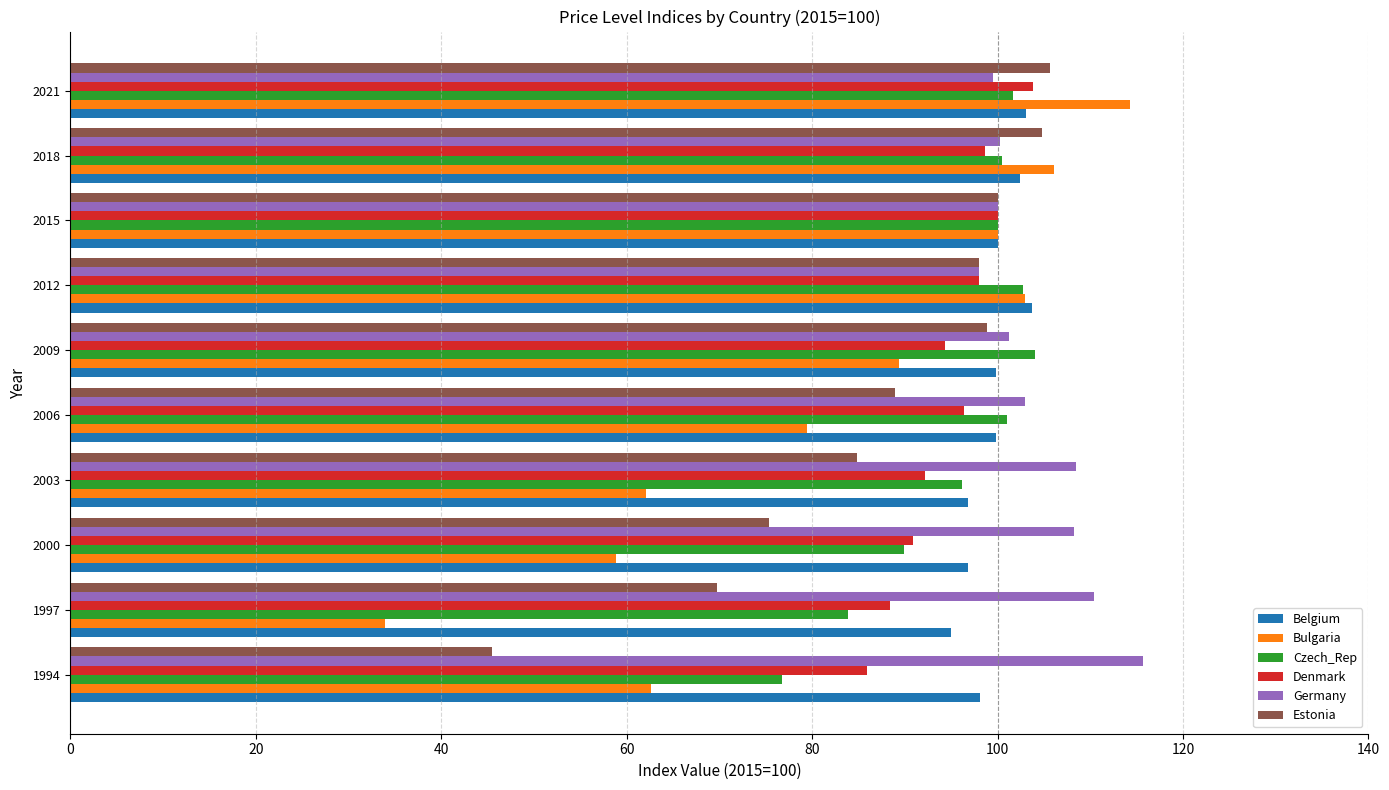

What is the sum of all Germany values?

1044.8